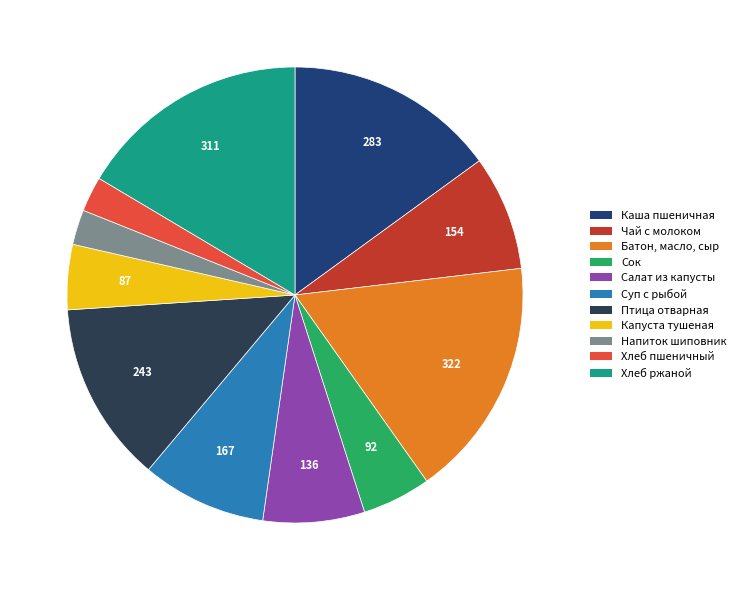

Is the sum of Суп с рыбой and Хлеб пшеничный greater than half?

No